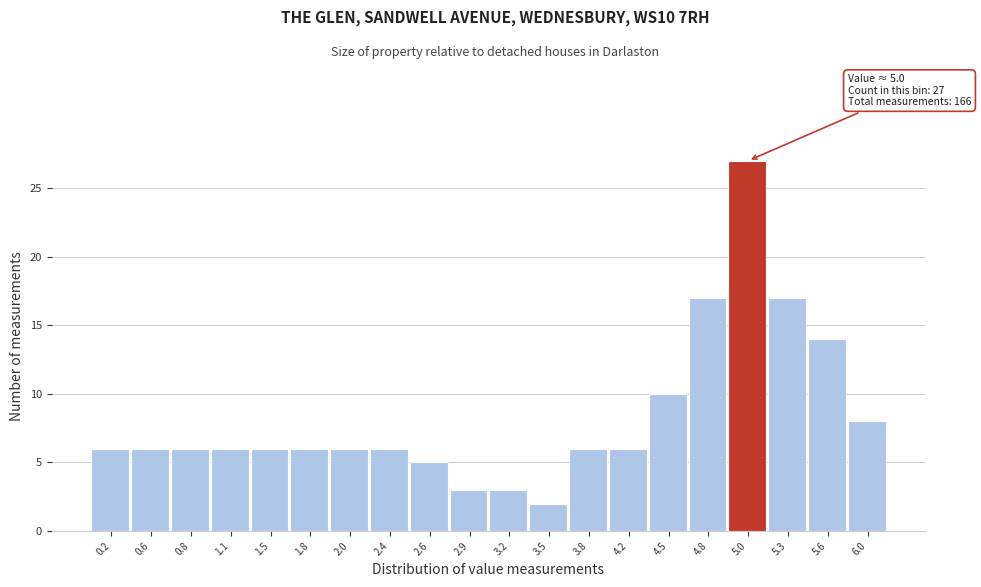

Over which range of the x-axis is the bar tallest?

4.9 to 5.2